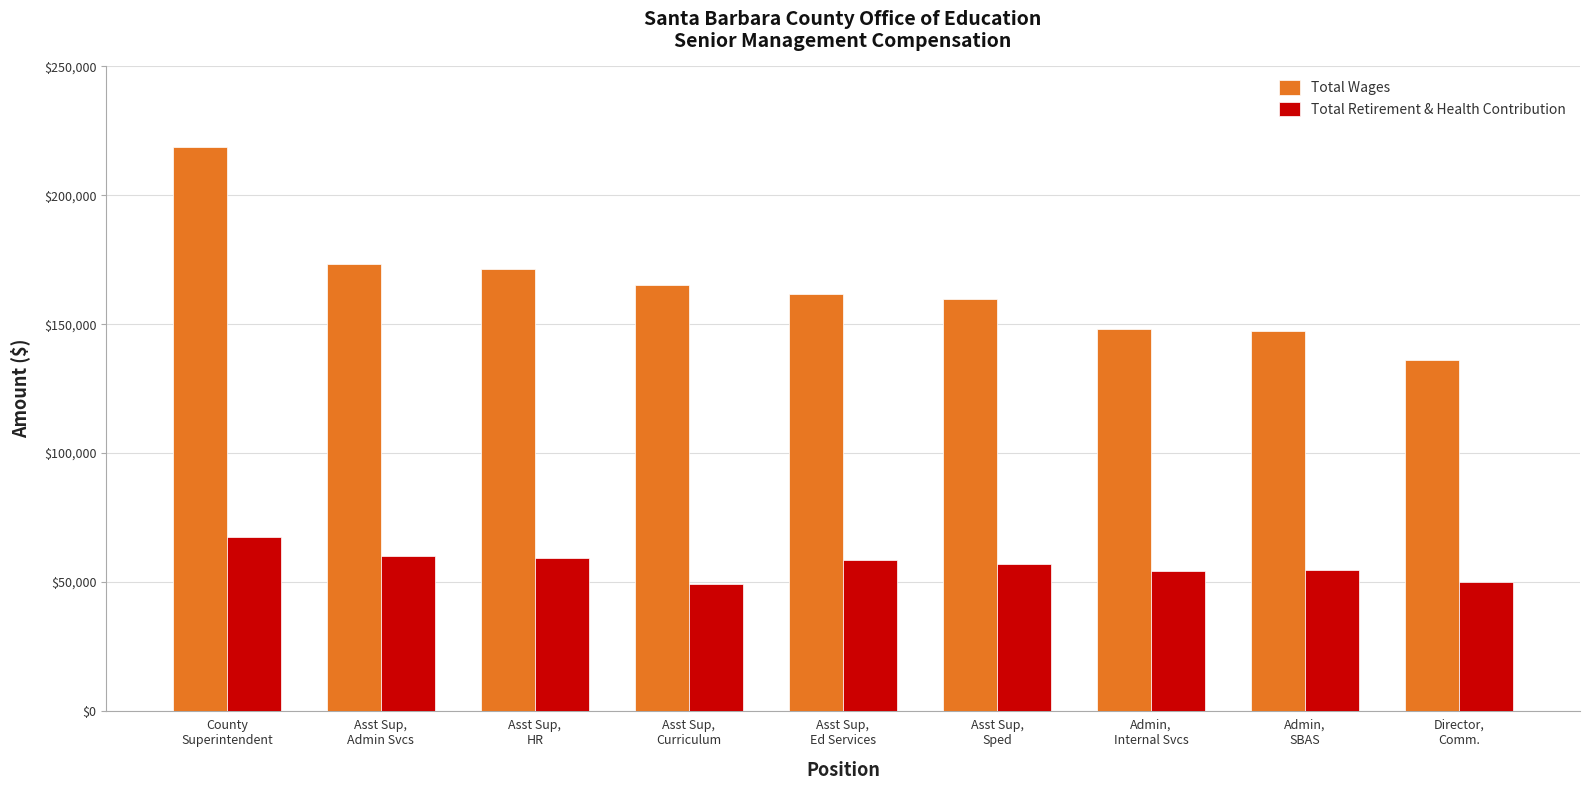

Read the Total Retirement & Health Contribution value at Asst Sup,
Sped.

56854